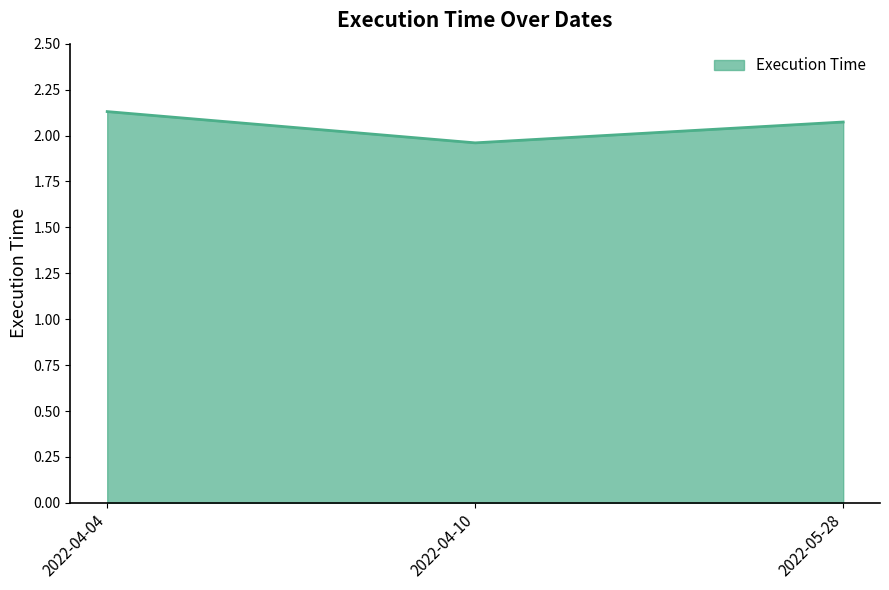

What is the sum of all values?

6.2